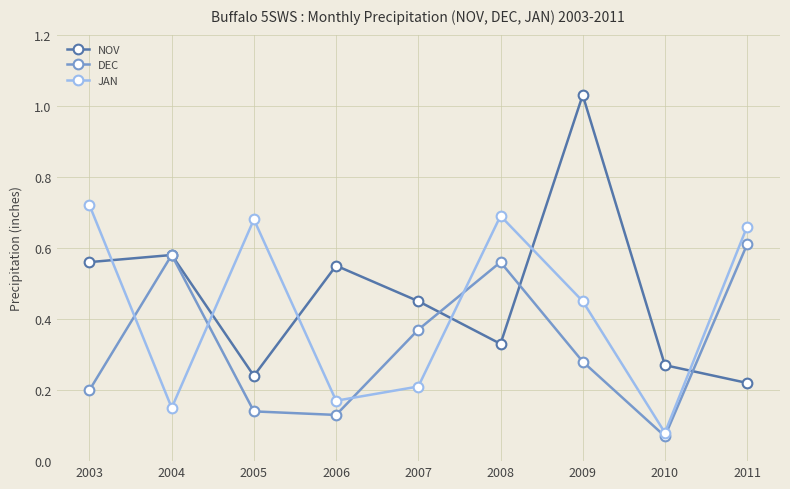

How many JAN values are between 0 and 1?

9